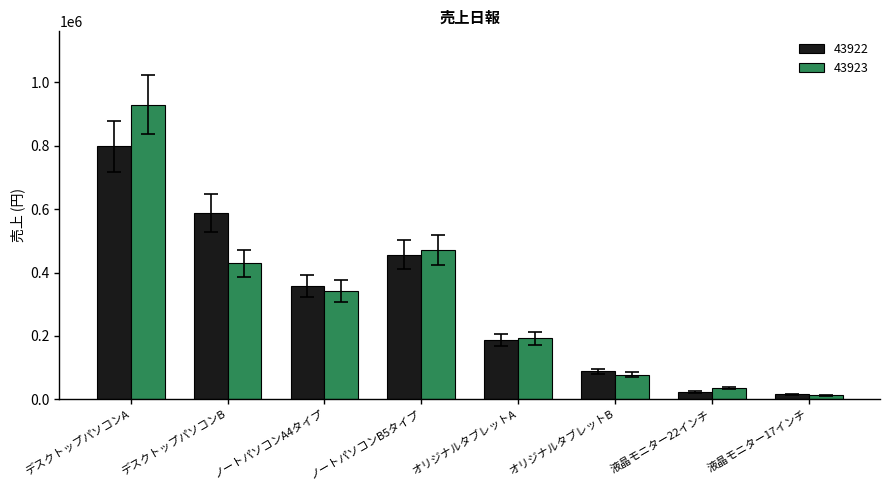

How many bars are there in each group?

2